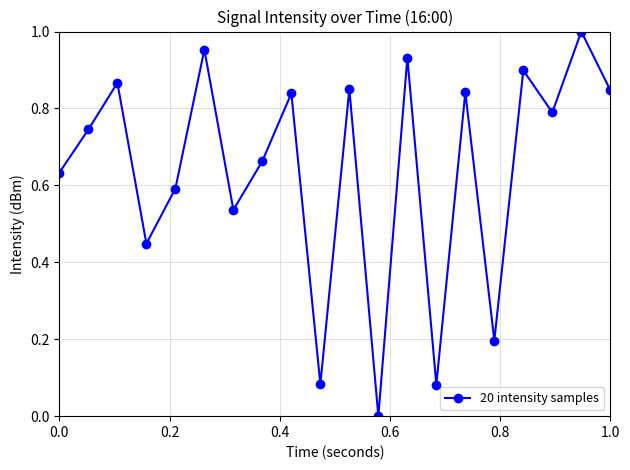

How many points are higher than both their immediate neighbors (excluding endpoints)?

8